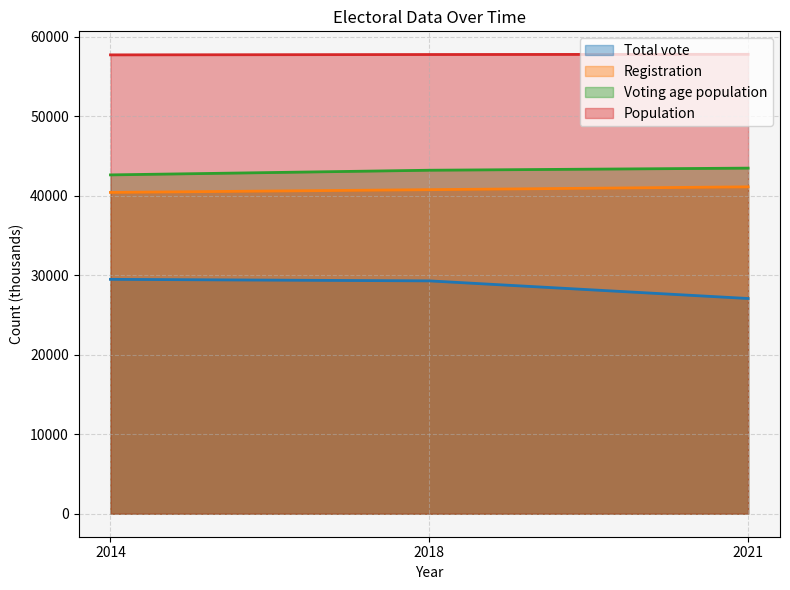

The Voting age population series shows 77289 at 2018. True or false?

False